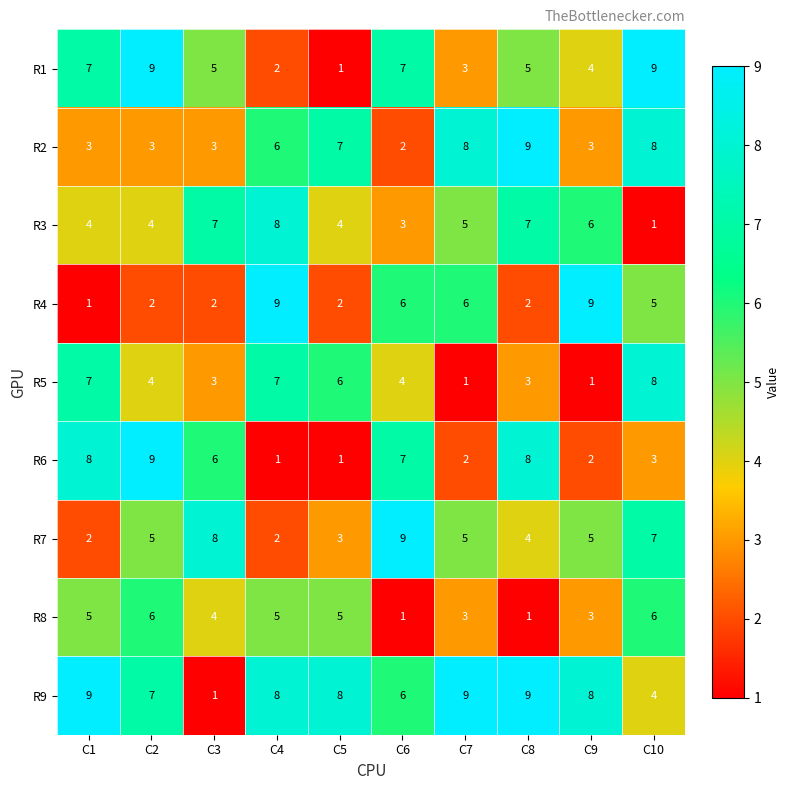

What is the sum of the R5 values at C6 and C3?

7